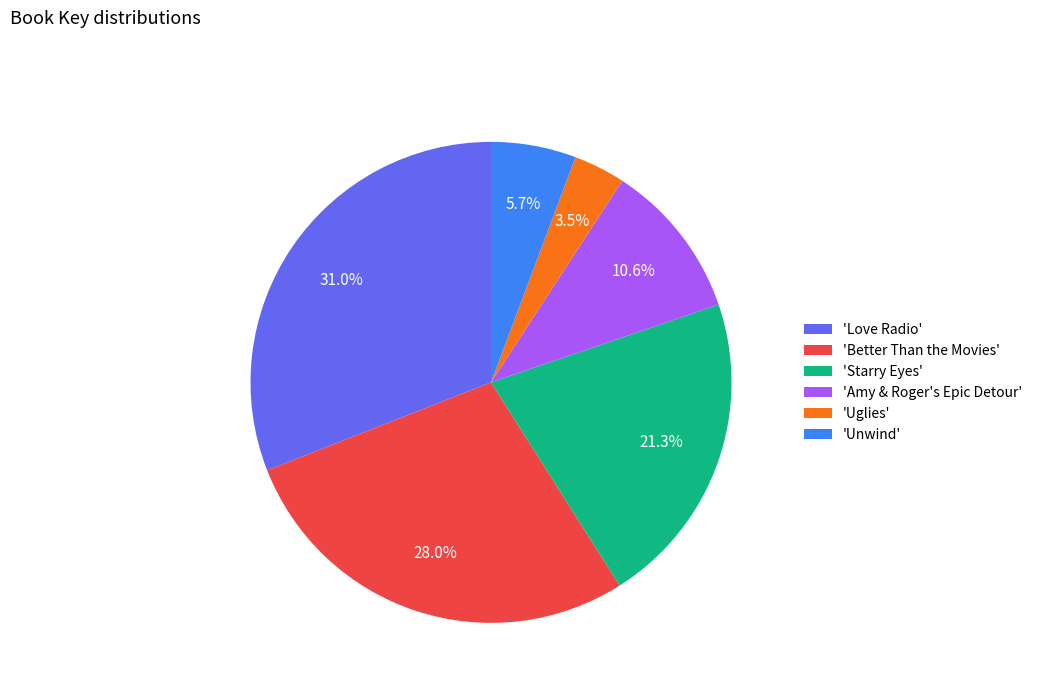

How many slices are in this pie chart?

6